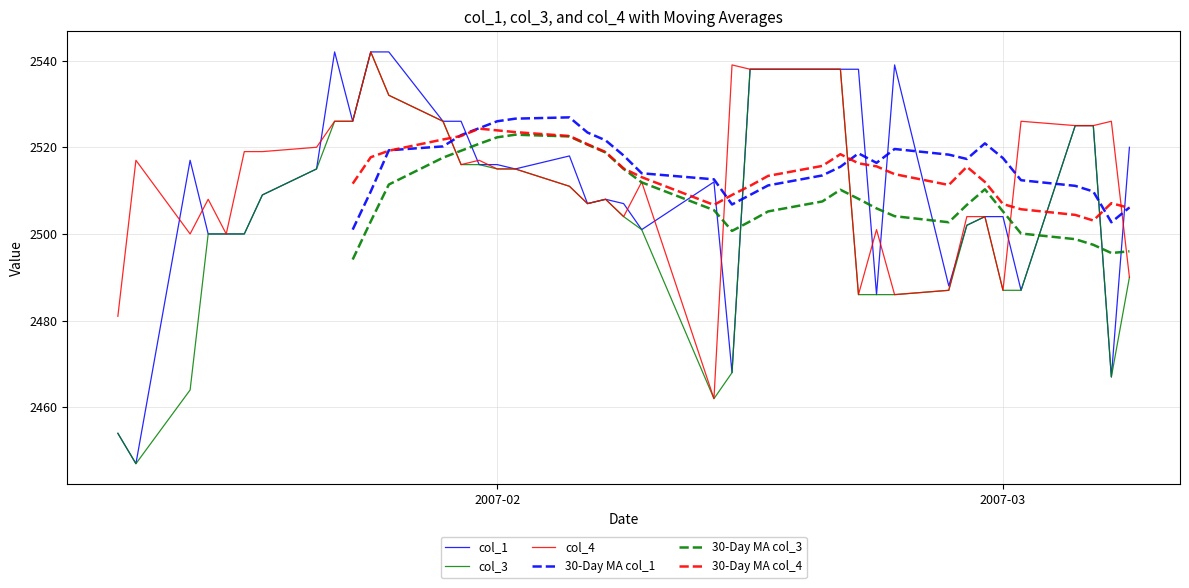

What is the maximum value for col_3?

2542